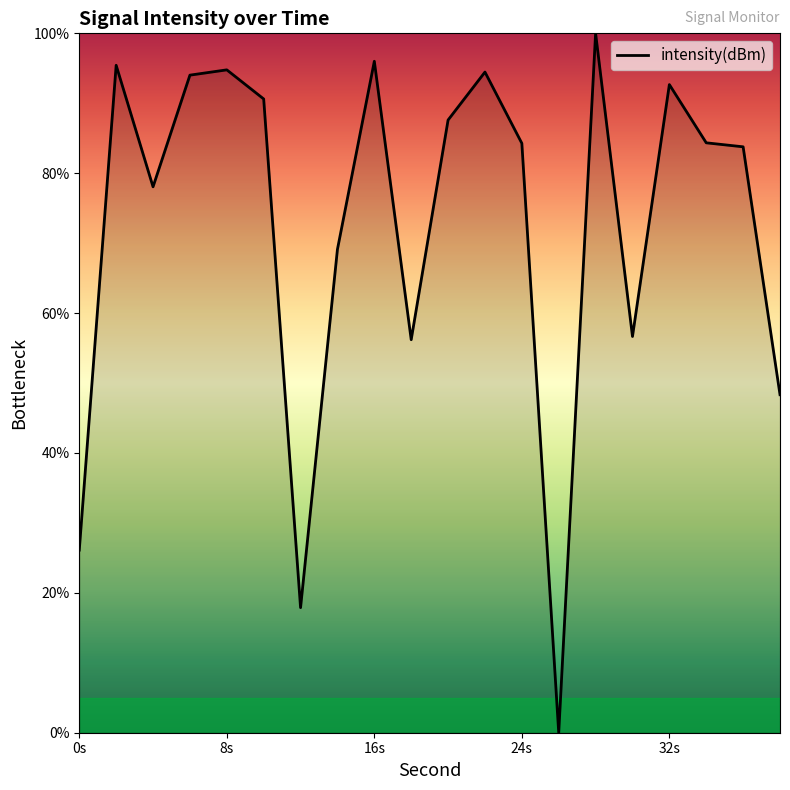

What is the difference between the maximum and minimum values?

100.0